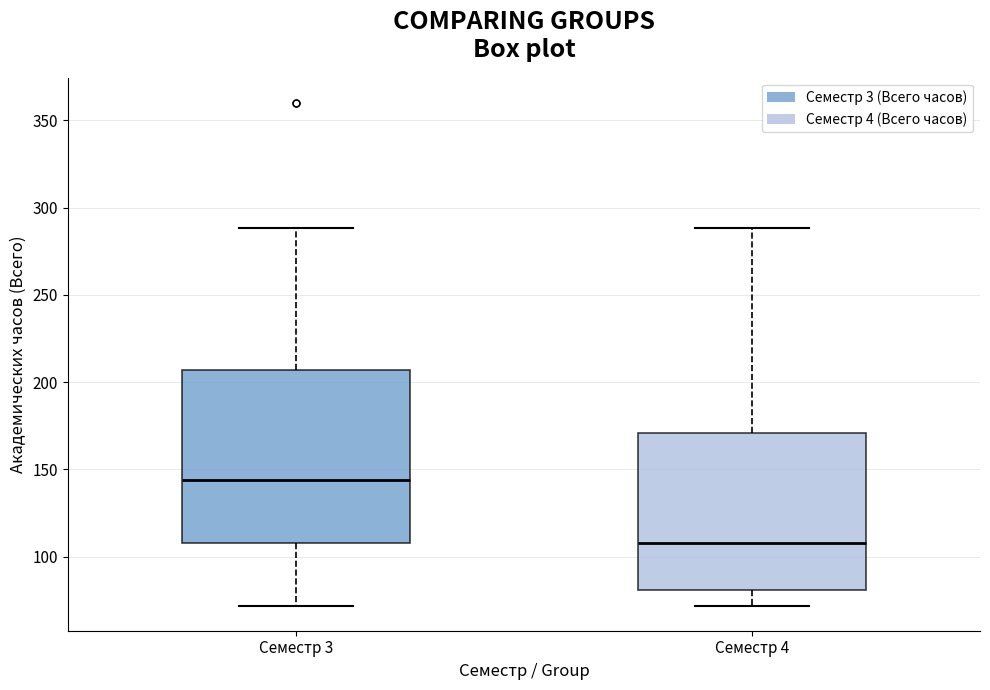

Which box is the tallest, from its lower edge to its upper edge?

Семестр 3